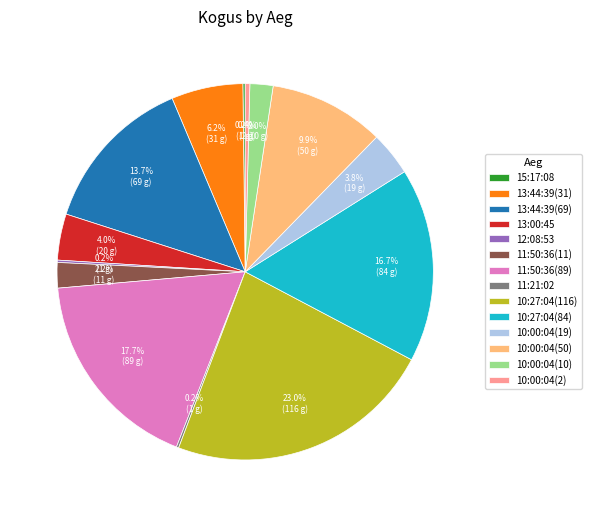

Approximately how many times larger is the value at 11:50:36(89) compared to 10:00:04(19)?

4.7